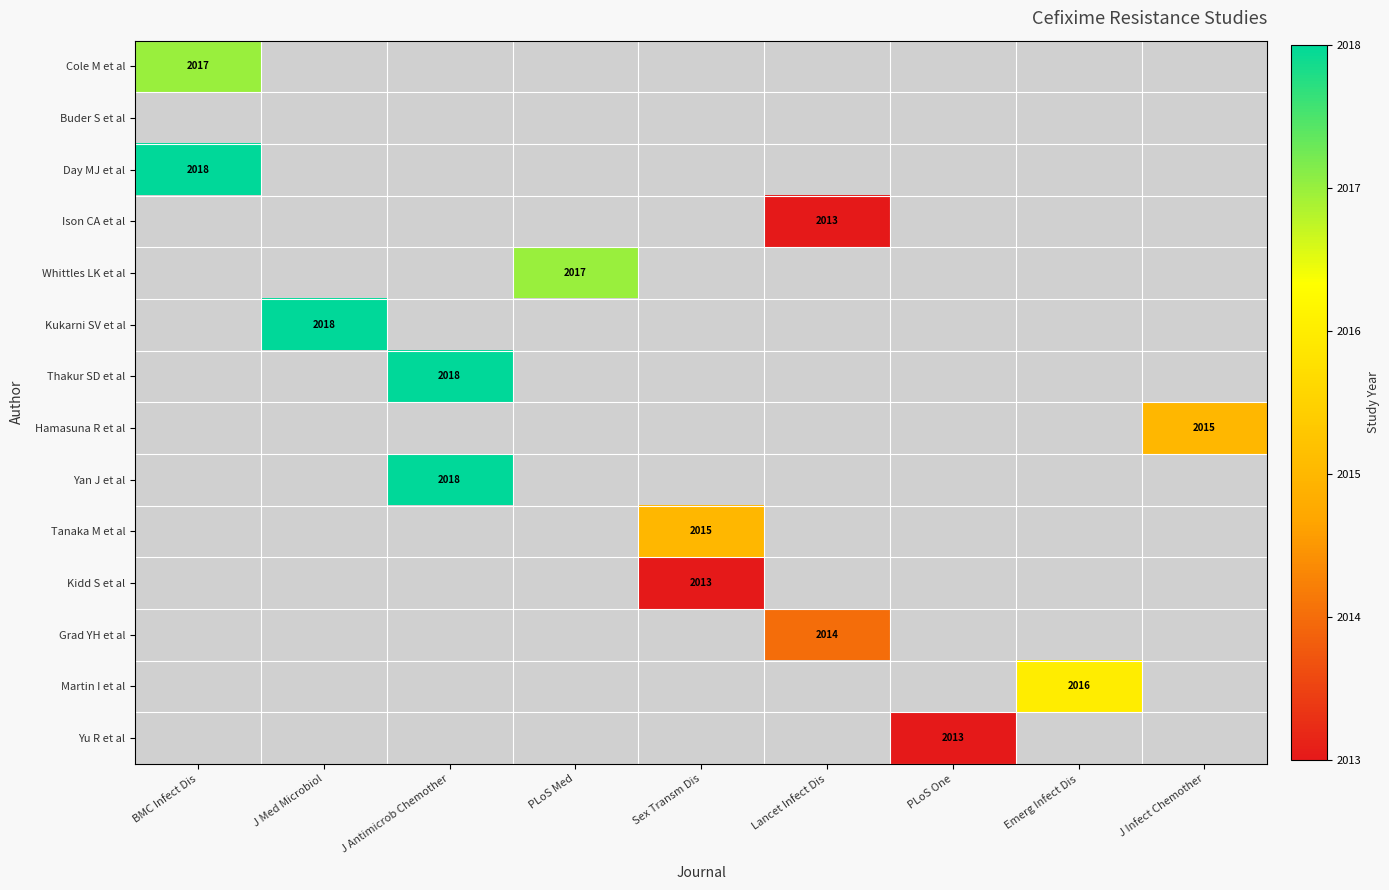

How many distinct data groups are displayed?

14